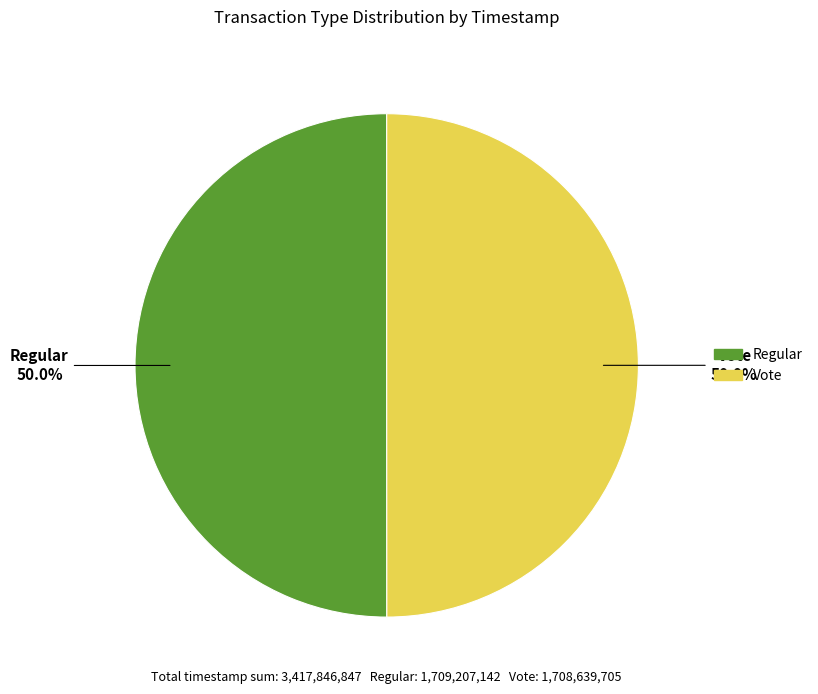

What is the ratio of the value at Vote to the value at Regular?

1.0